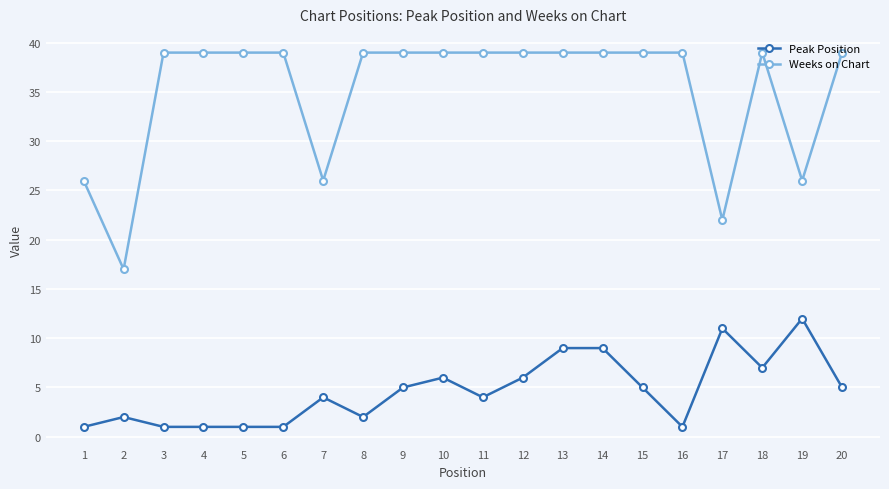

Rank the series at 12 from lowest to highest value.

Peak Position, Weeks on Chart